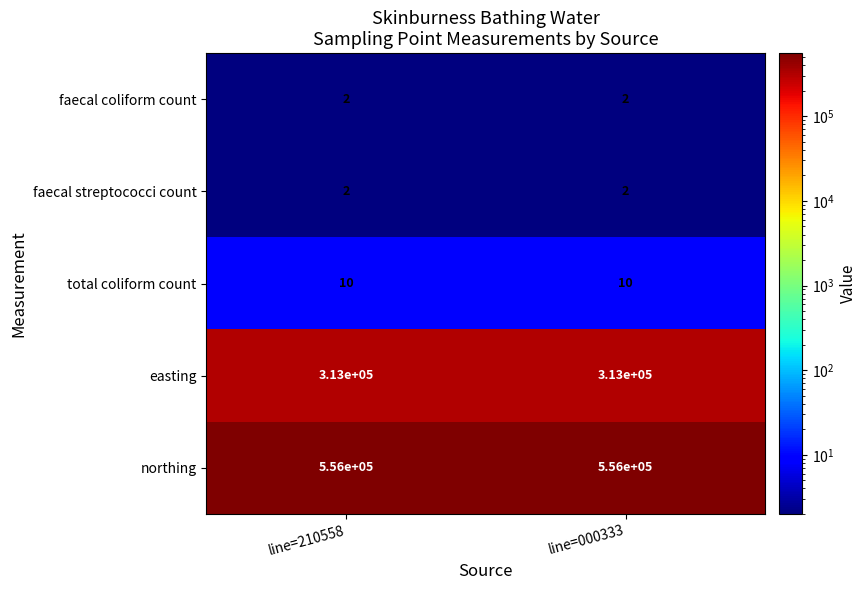

What is the approximate value of easting at line=000333?

313000